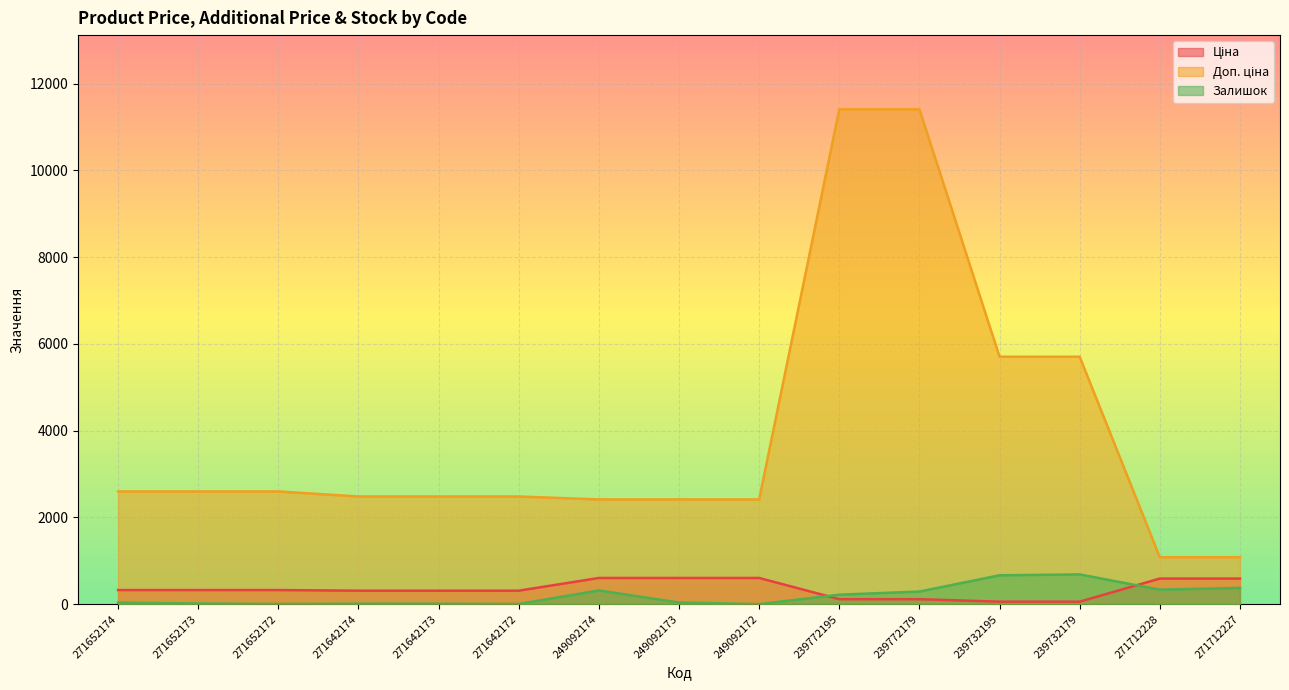

How many times do Ціна and Залишок cross each other?

2